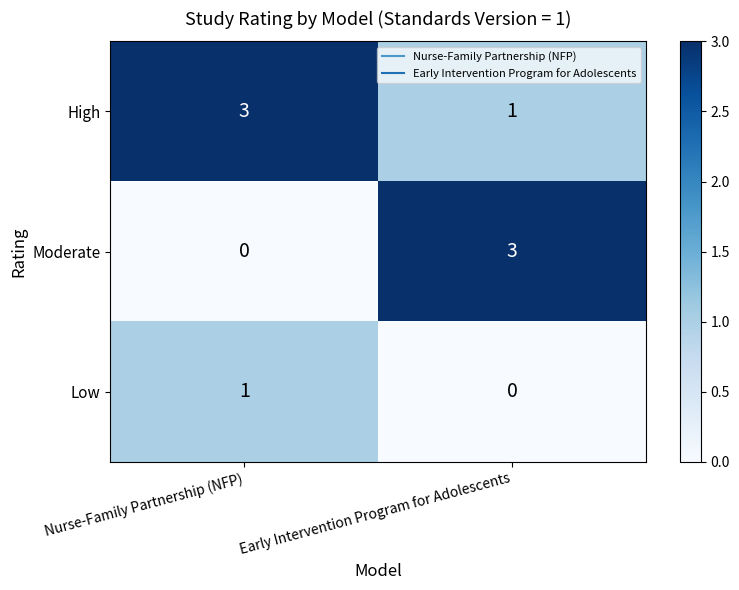

Is the value of Low at Early Intervention Program for Adolescents greater than the value of Moderate at Early Intervention Program for Adolescents?

No